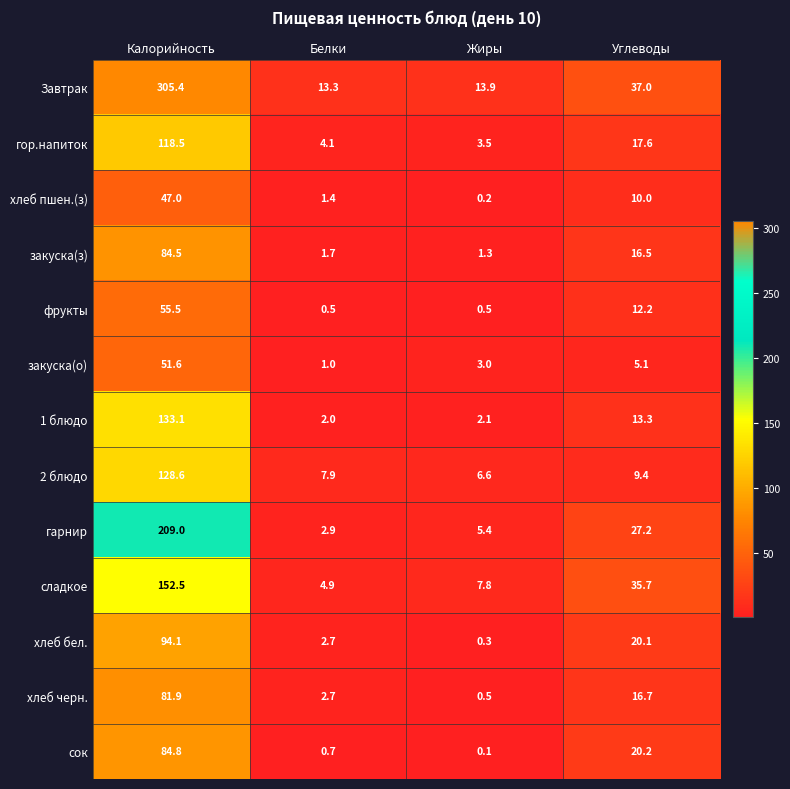

List the series in order of their peak value, highest first.

Завтрак, гарнир, сладкое, 1 блюдо, 2 блюдо, гор.напиток, хлеб бел., сок, закуска(з), хлеб черн., фрукты, закуска(о), хлеб пшен.(з)